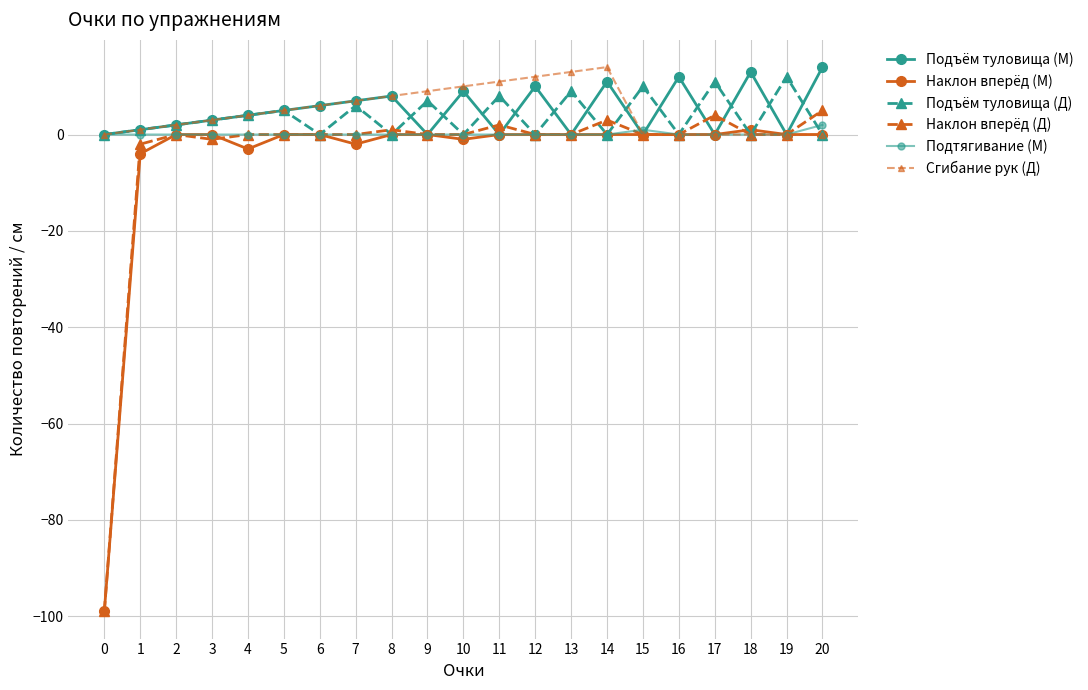

In Наклон вперёд (Д), how many points are higher than both neighbors (excluding endpoints)?

5